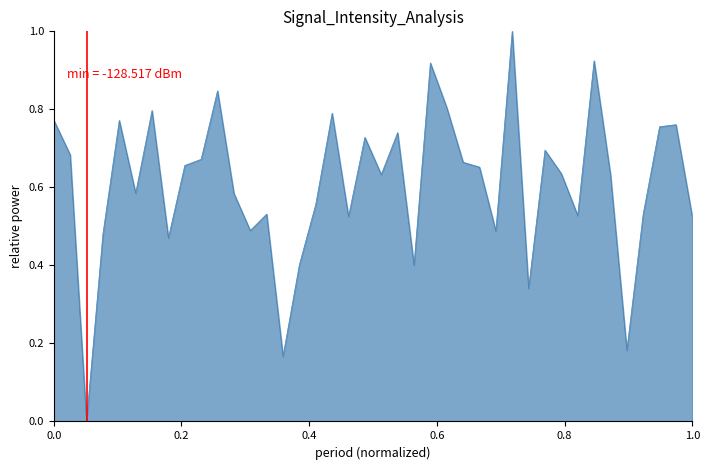

How many lines are shown in the chart?

1